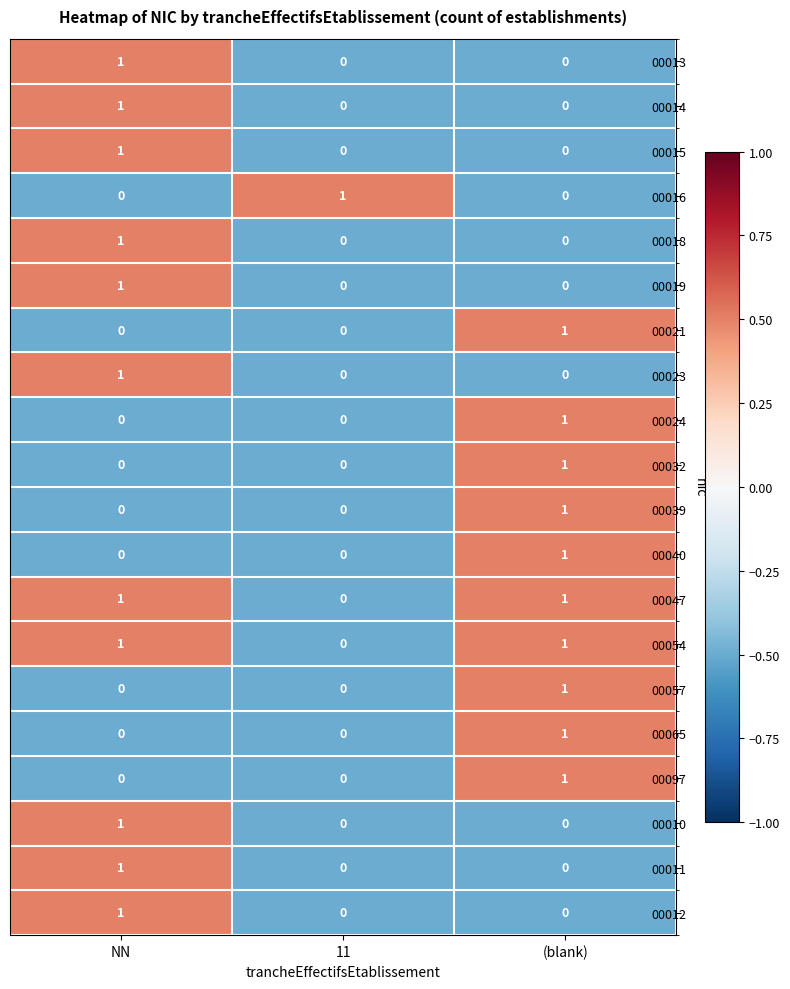

Count the 00011 values in the range 0 to 1.

3